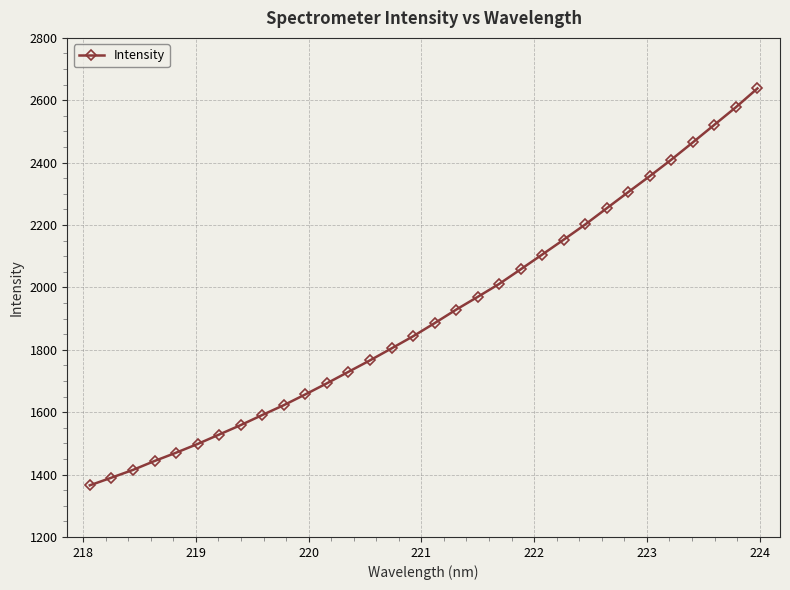

What is the value of the 28th point from the left?

2409.9